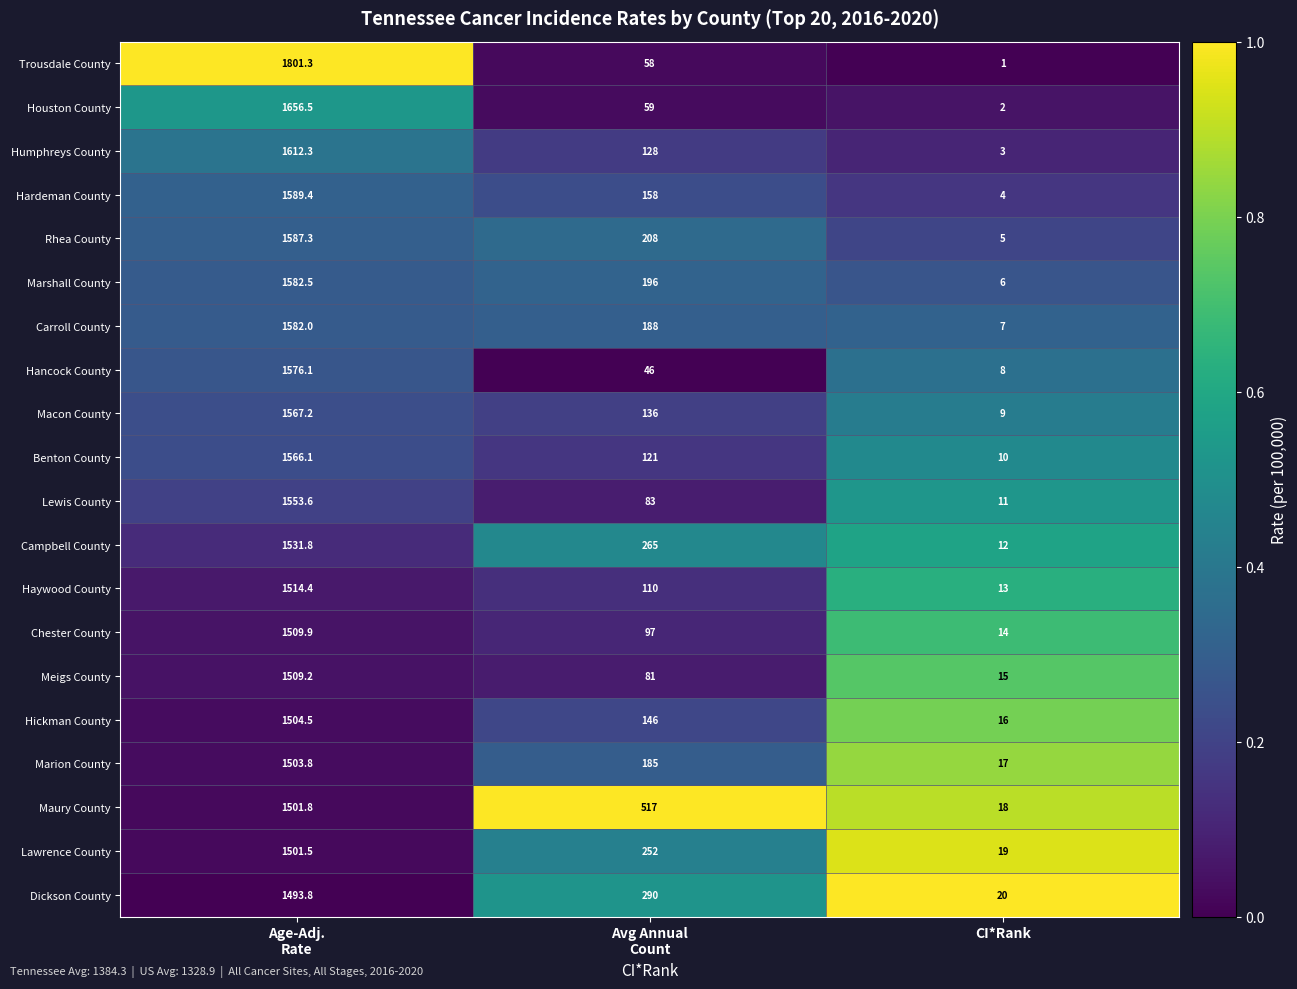

What is the total value across all series at Age-Adj.
Rate?

31245.0